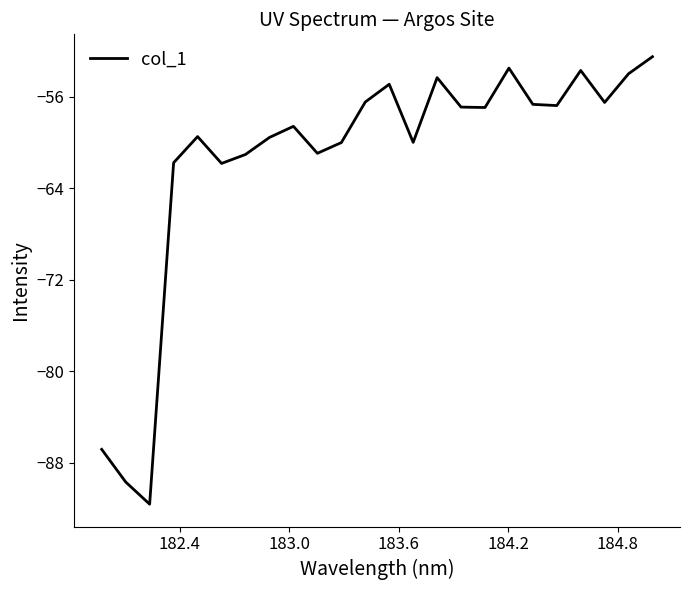

What is the difference between the maximum and minimum values?

39.1